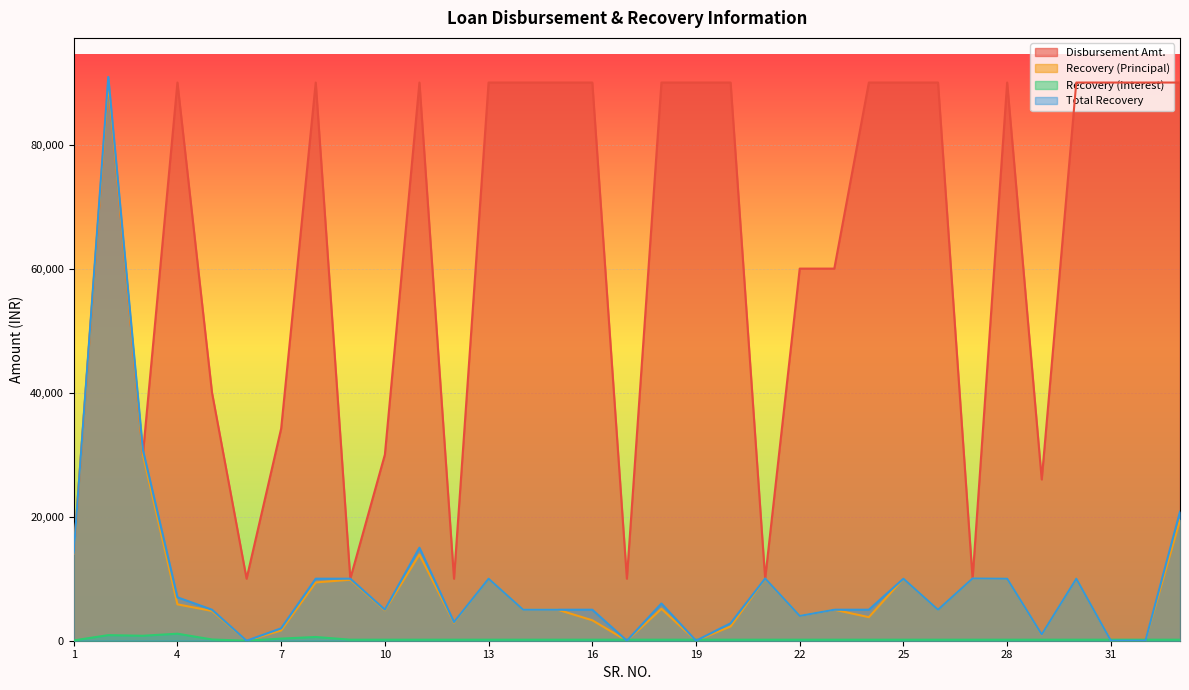

The INT series shows 167 at 21. True or false?

True